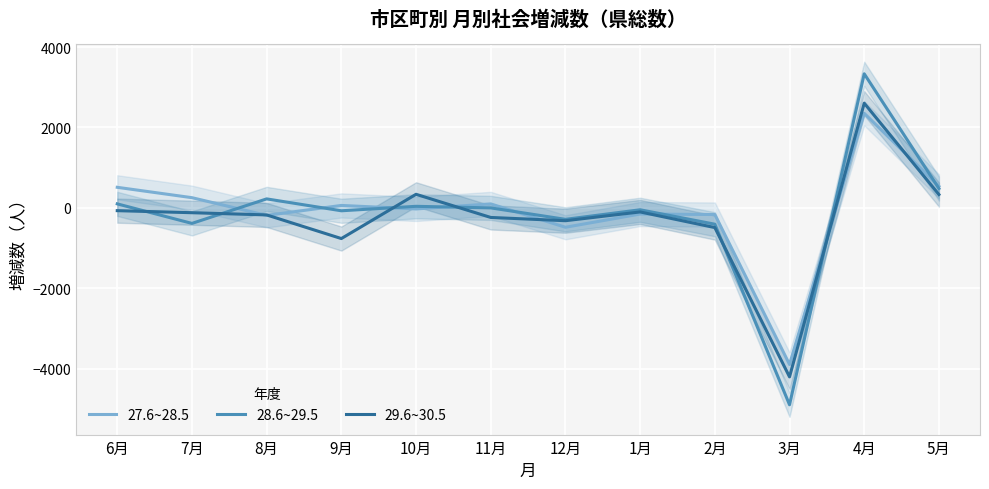

At which category does 27.6~28.5 reach its first local valley?

8月